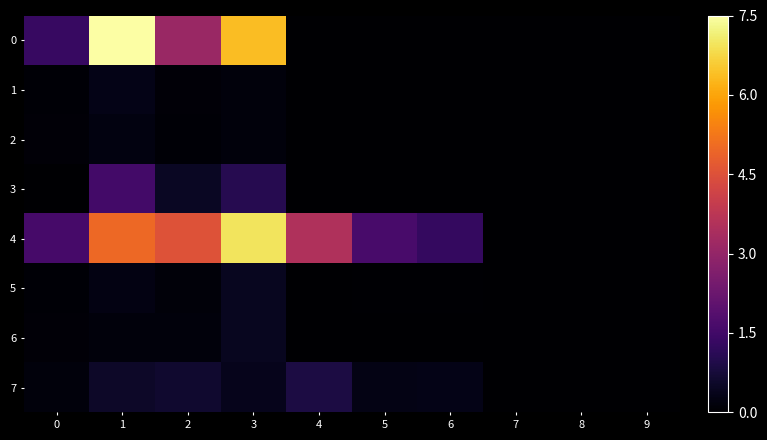

At 0, list the series in order from smallest to largest.

3, 5, 1, 6, 2, 7, 0, 4